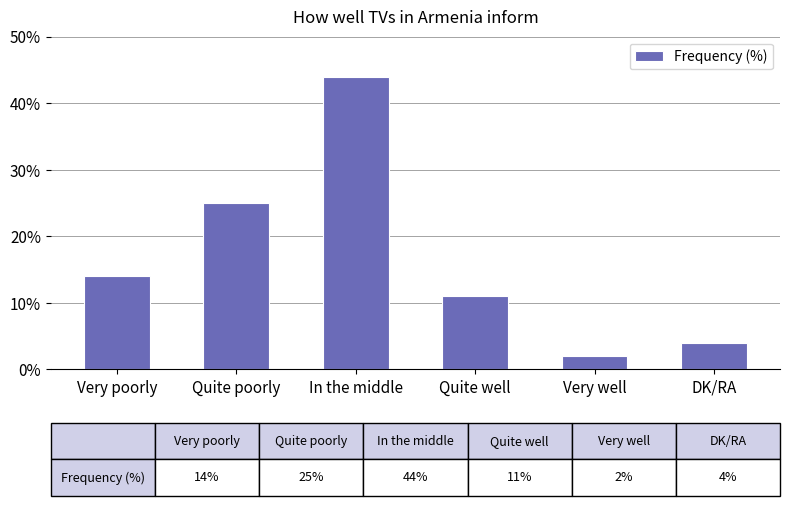

How many values are below 14?

3